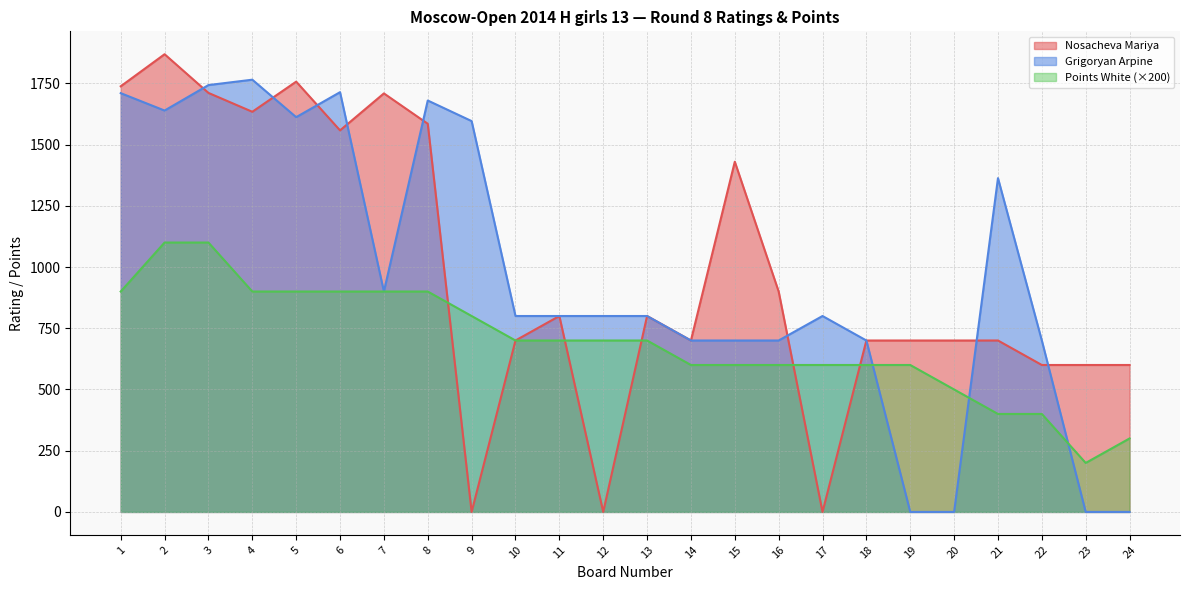

What is the value of the Grigoryan Arpine point at the 15th from the left?

700